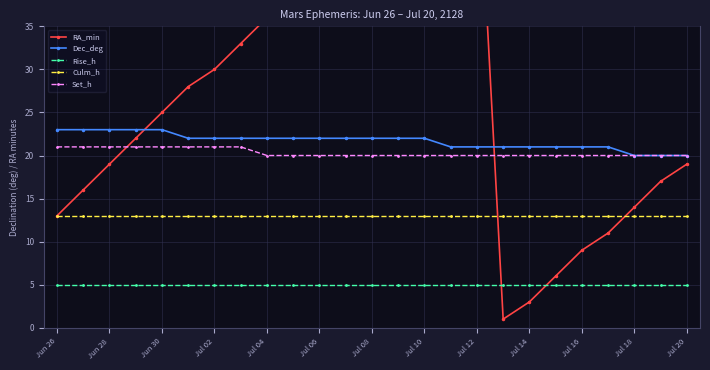

The value of Dec_deg at Jul 14 is 14. True or false?

False